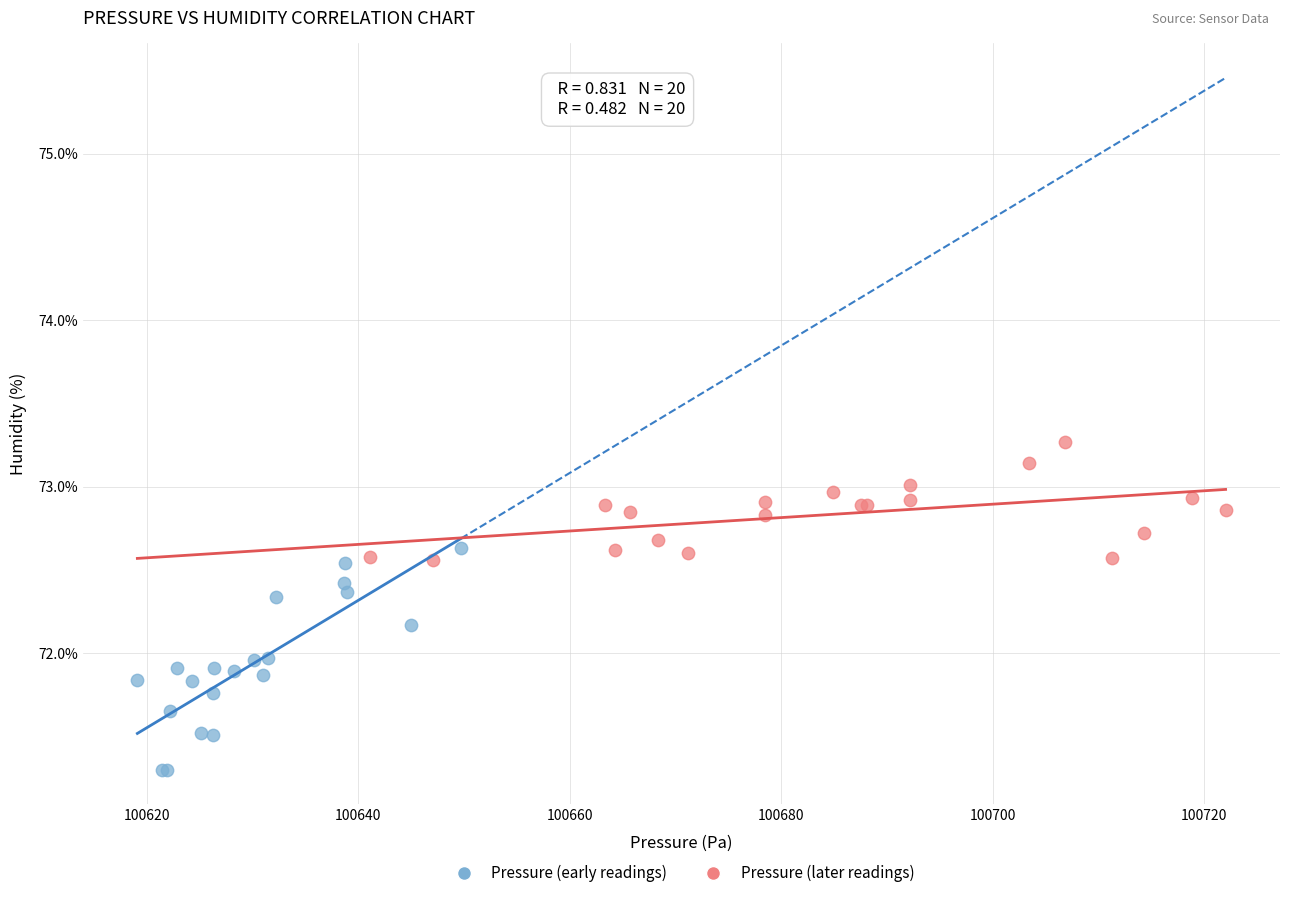

Which series reaches the minimum Y coordinate?

Pressure (early readings)